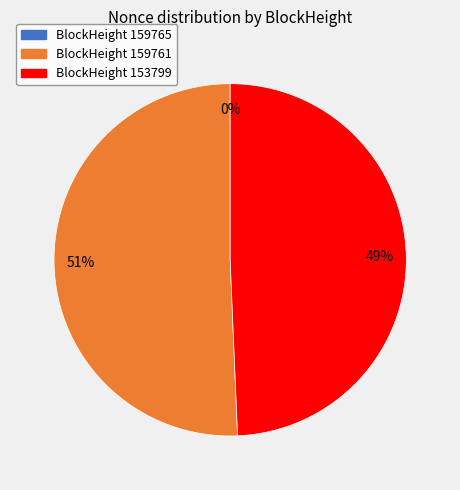

The BlockHeight 159761 slice represents 51% of the pie. True or false?

True